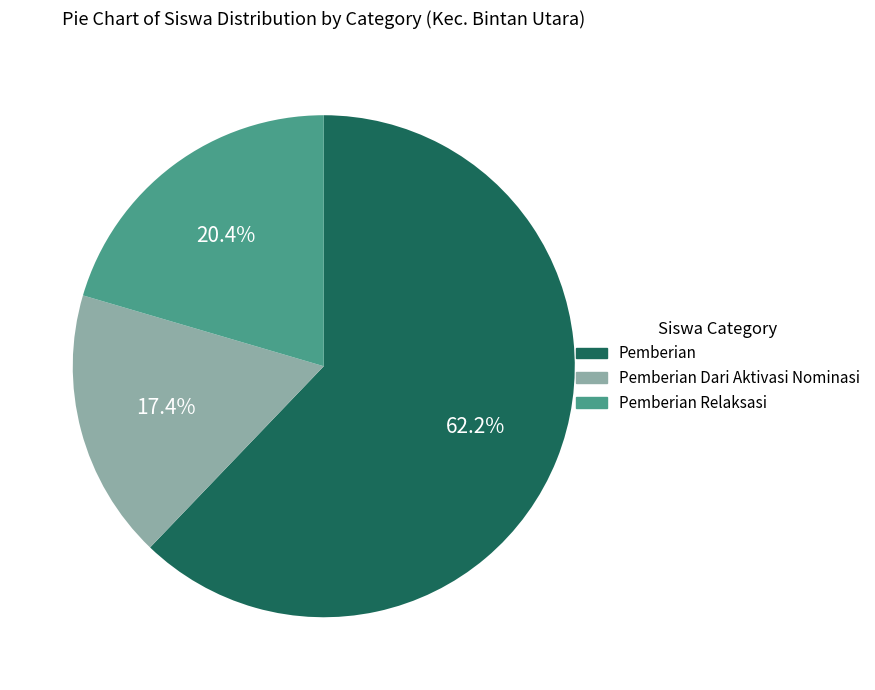

How many slices are in this pie chart?

3